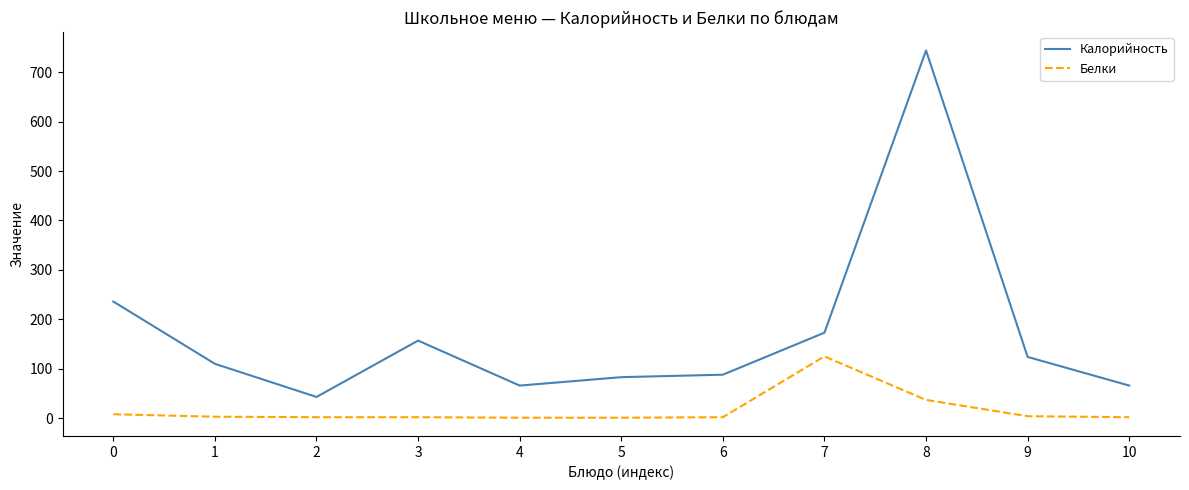

Which series has the widest spread of values?

Калорийность